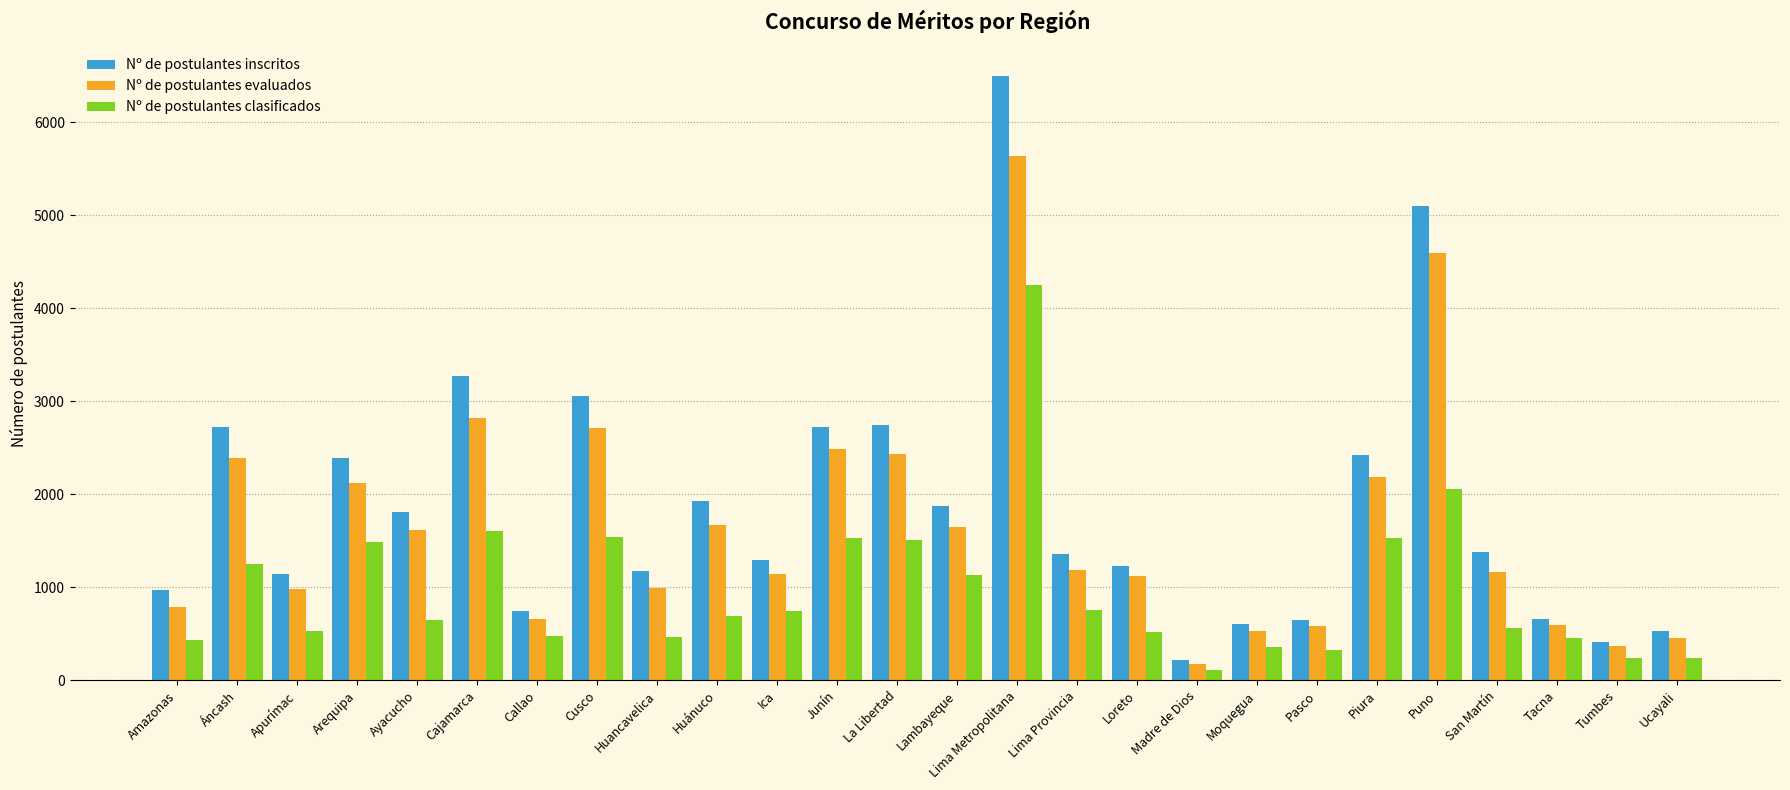

Which category has the lowest value across all series?

Madre de Dios